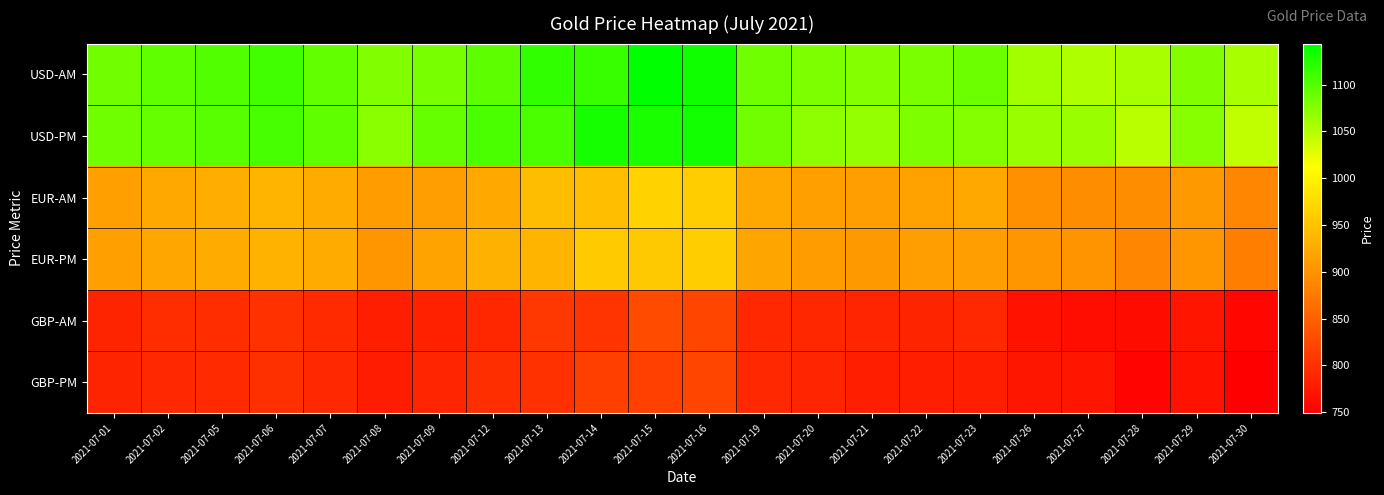

Count the number of data series in this chart.

6